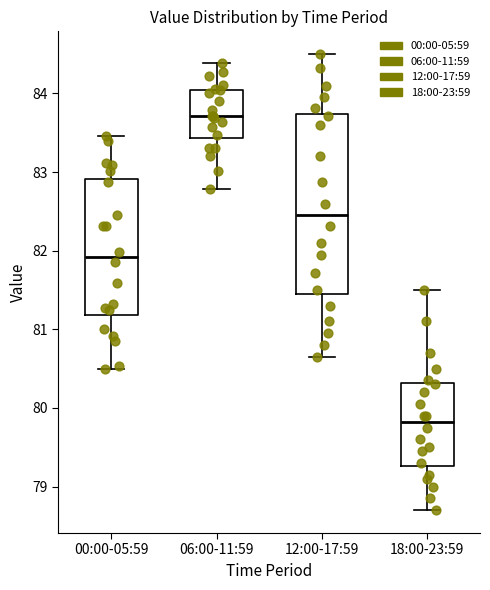

Where does the upper whisker of the box for 12:00-17:59 end on the y-axis? The values are not printed on the chart, so give them approximately, as read against the axis.

84.5